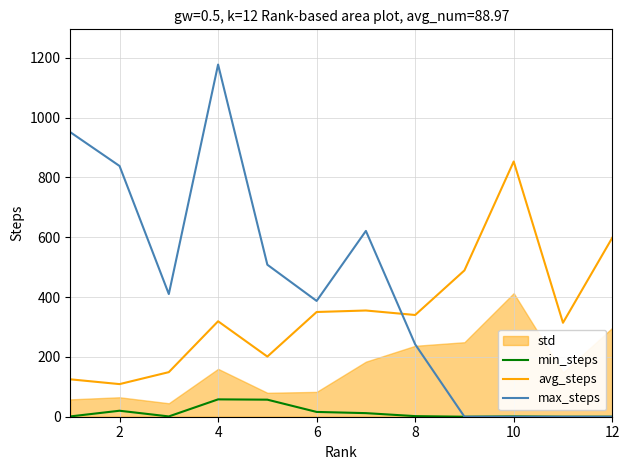

The value of max_steps at 4 is 1177. True or false?

True